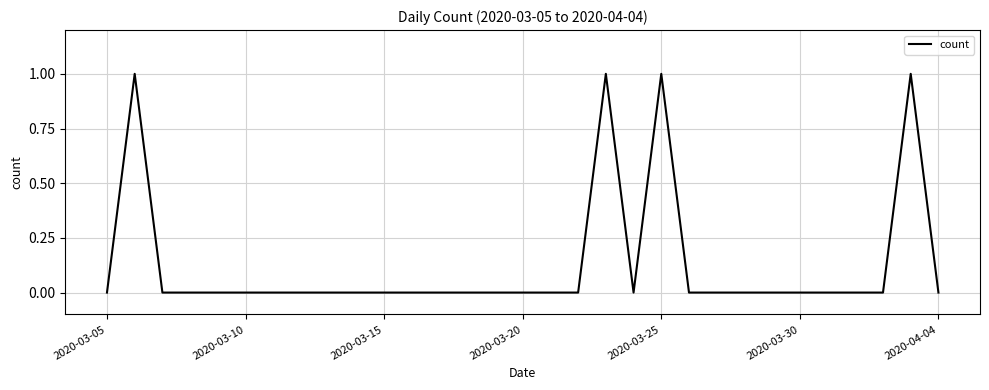

Does the chart have visible grid lines?

Yes